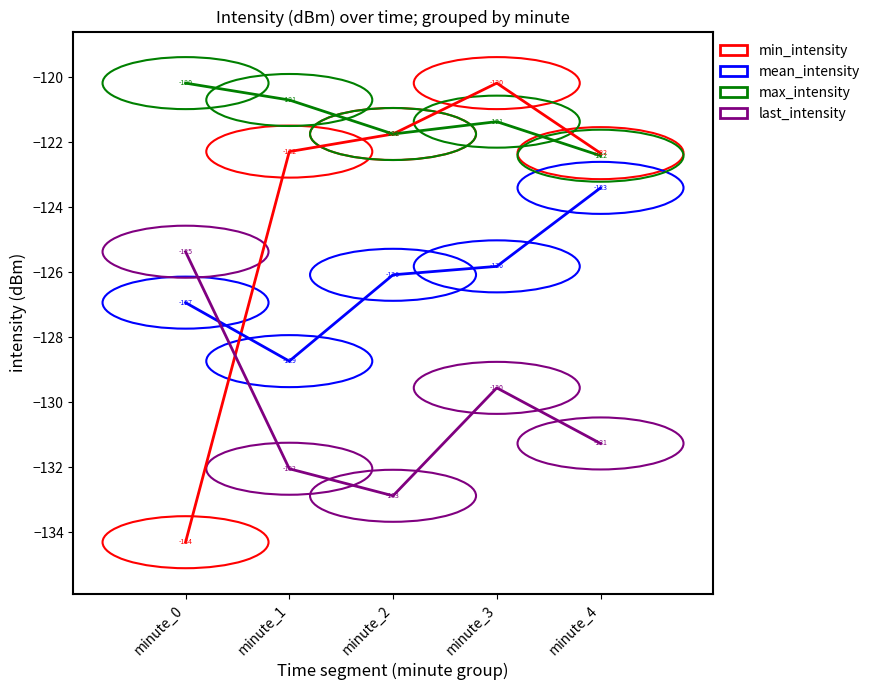

Read the max_intensity value at minute_0.

-120.2